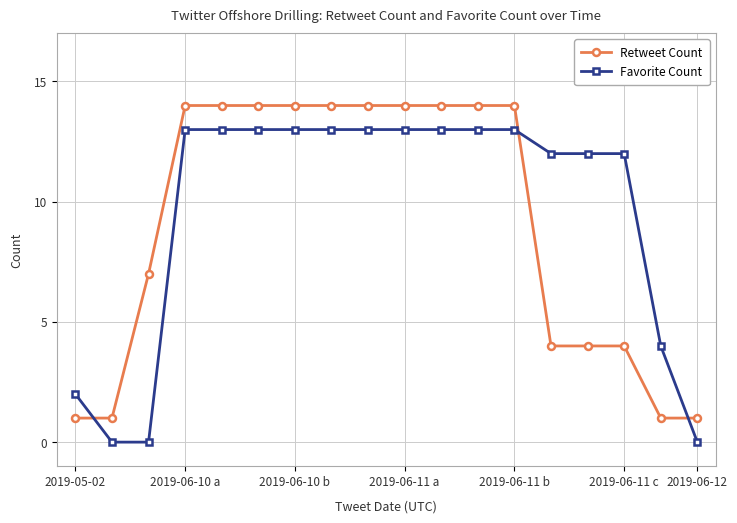

True or false: Favorite Count and Retweet Count cross at least once.

True